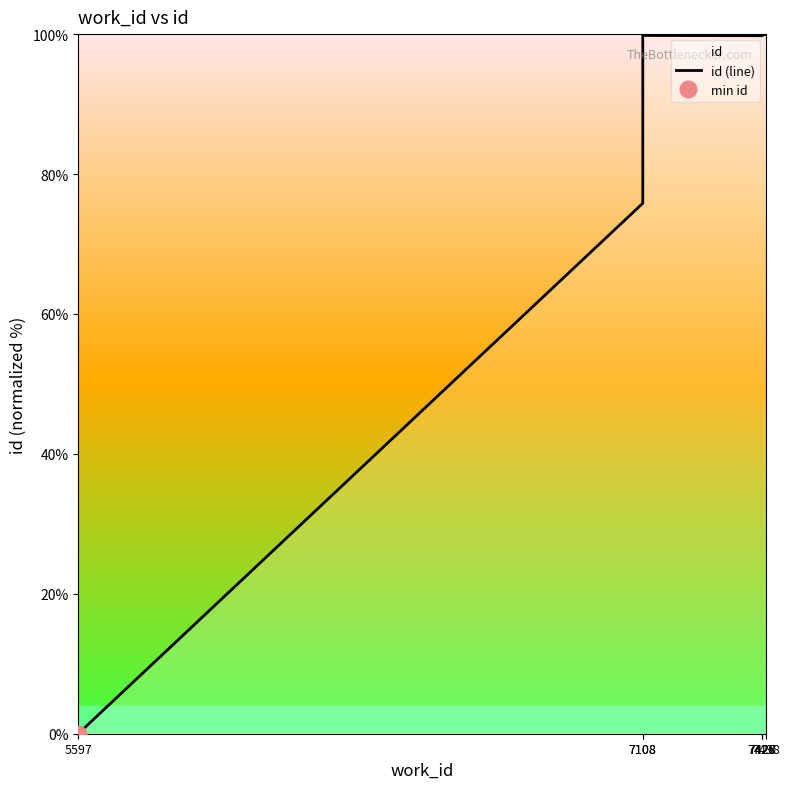

Reading right to left, what are all the values shown in this chart?

7438=100.0	7428=99.8	7427=99.8	7426=99.8	7108=99.8	7108=75.8	5597=0.0